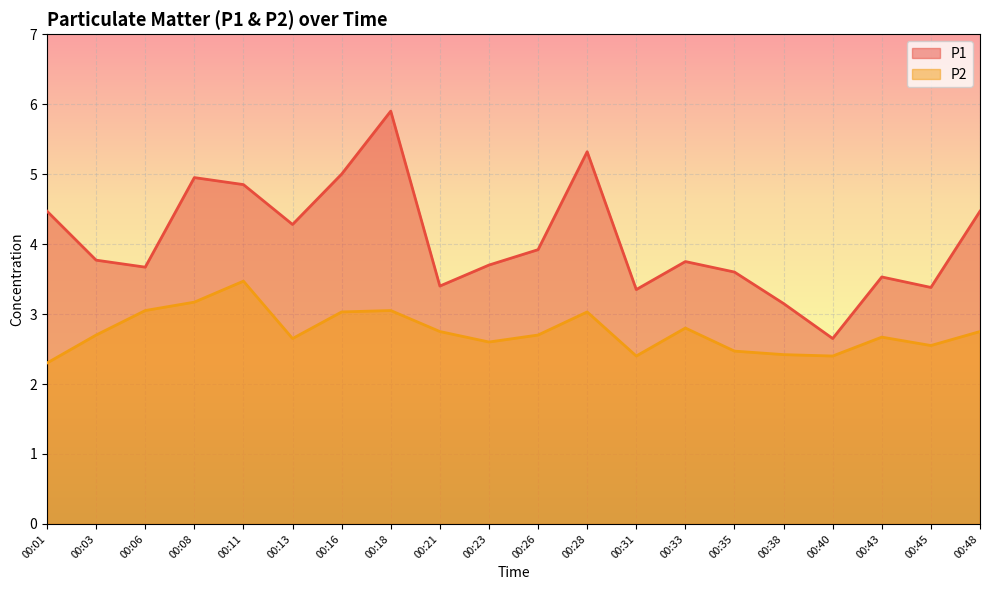

Which series changed the most between 00:31 and 00:40?

P1